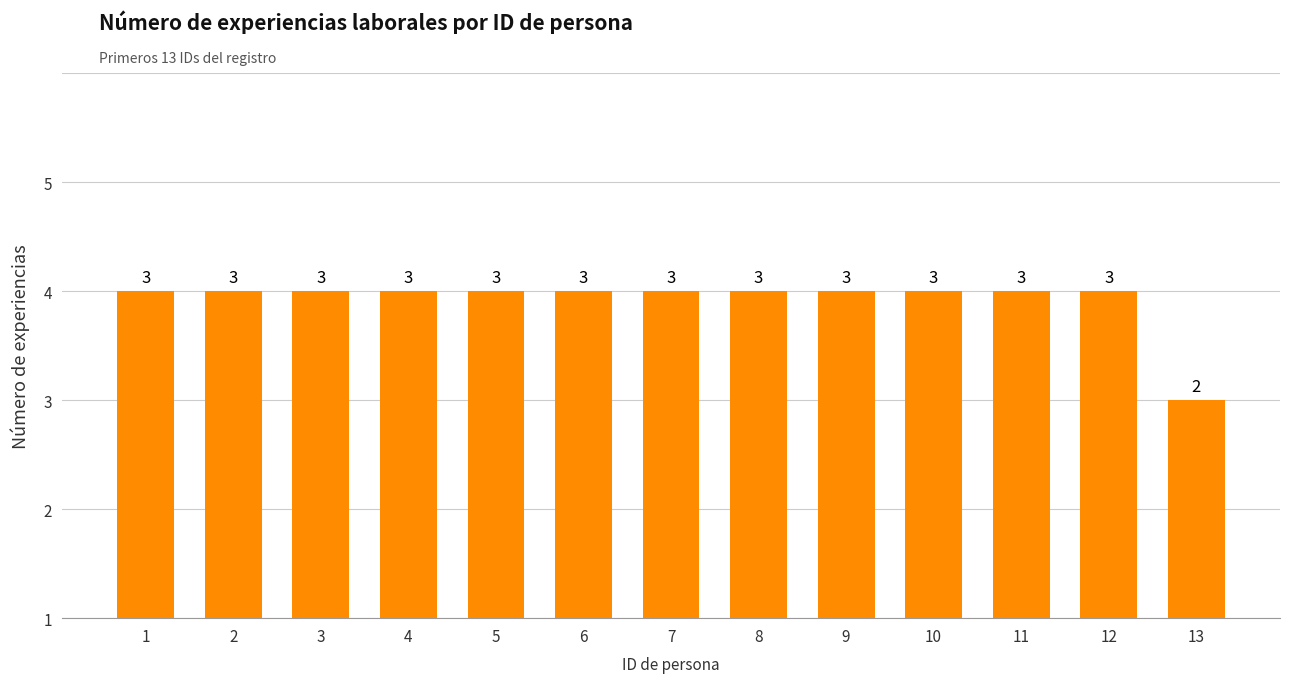

Are the bars grouped side by side (vs. stacked)?

No